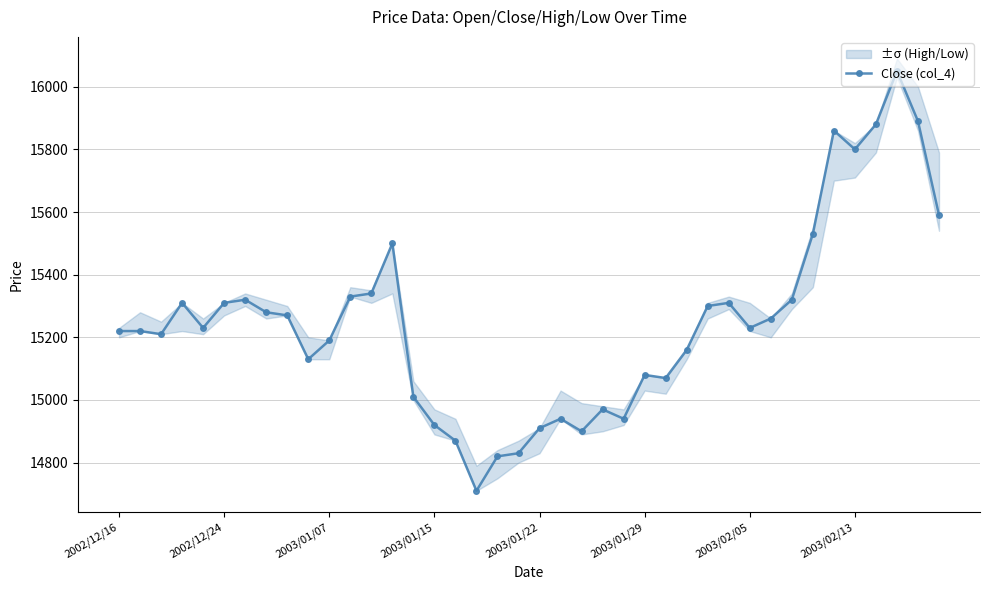

Which category has the highest value across all series?

37